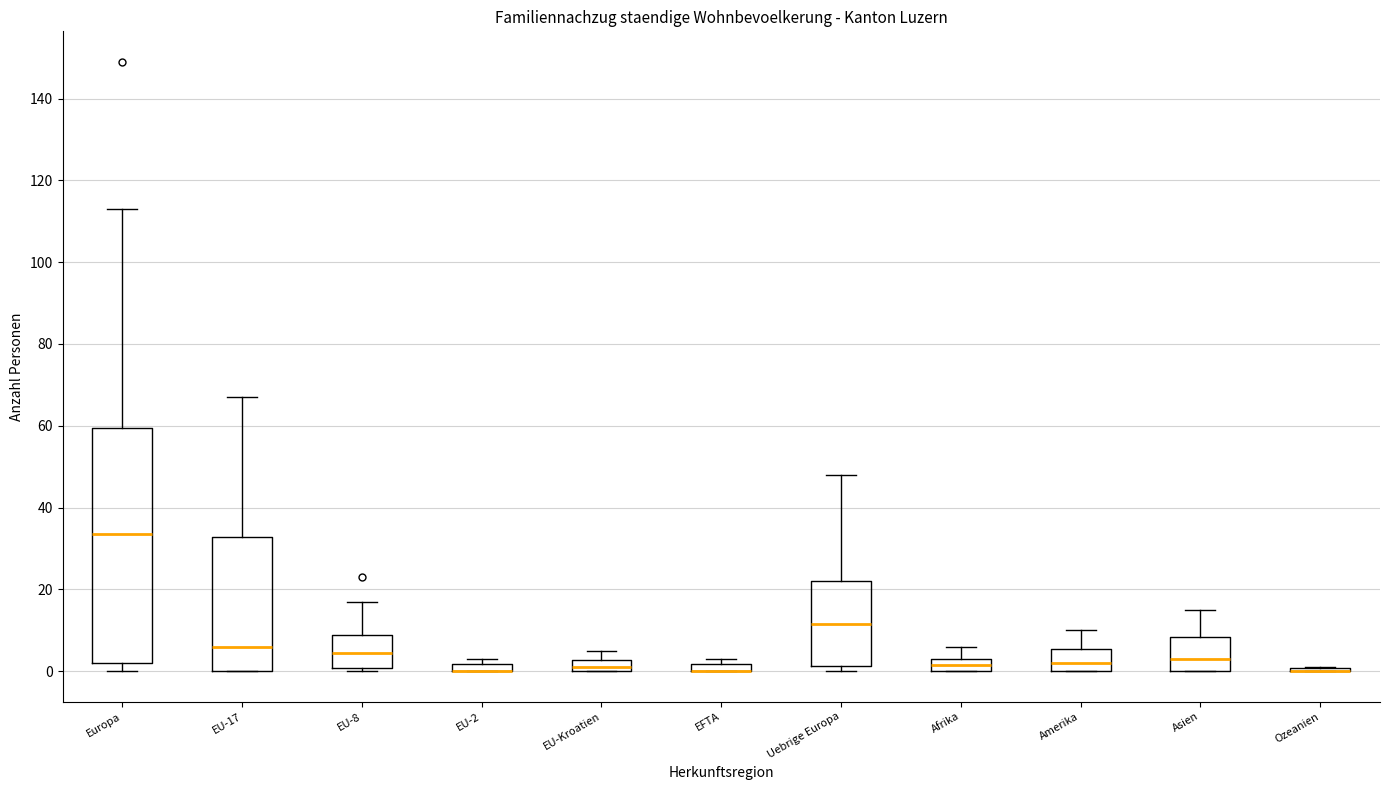

Where does the upper whisker of the box for Amerika end on the y-axis? The values are not printed on the chart, so give them approximately, as read against the axis.

10